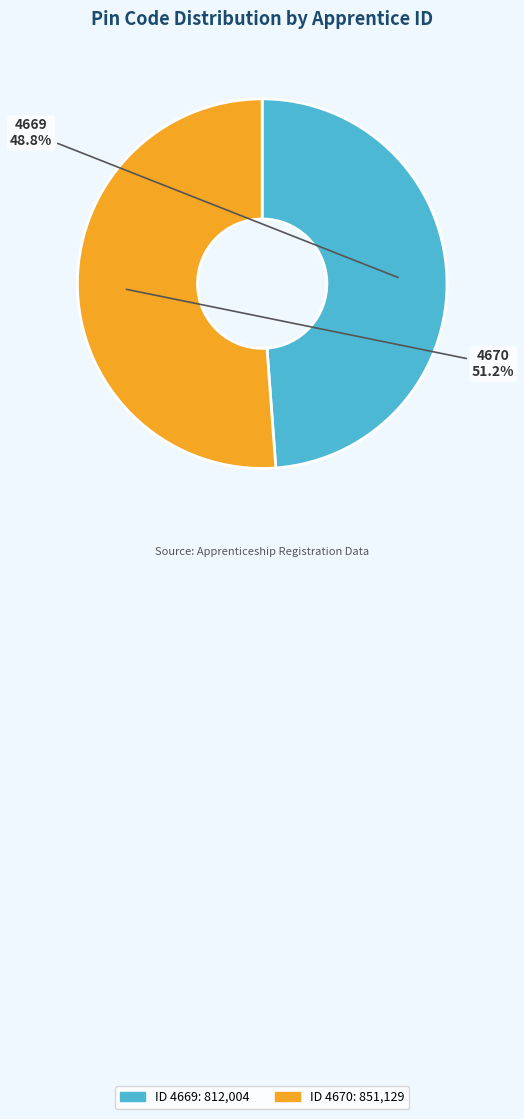

What percentage do 4669 and 4670 together represent?

100.0%